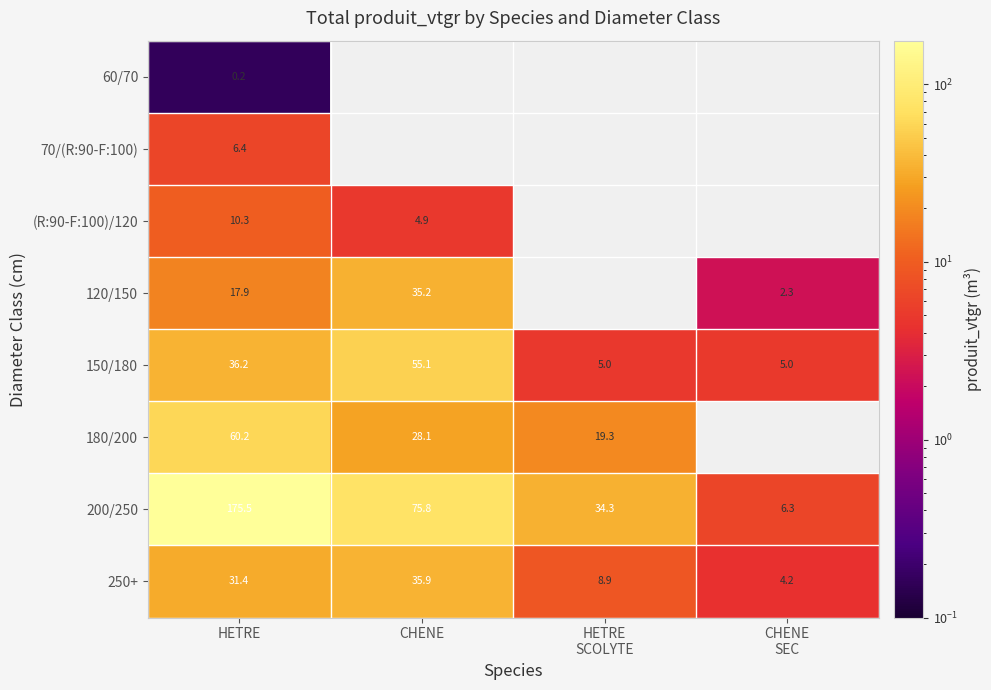

What is the lowest value of the 250+ series?

4.2